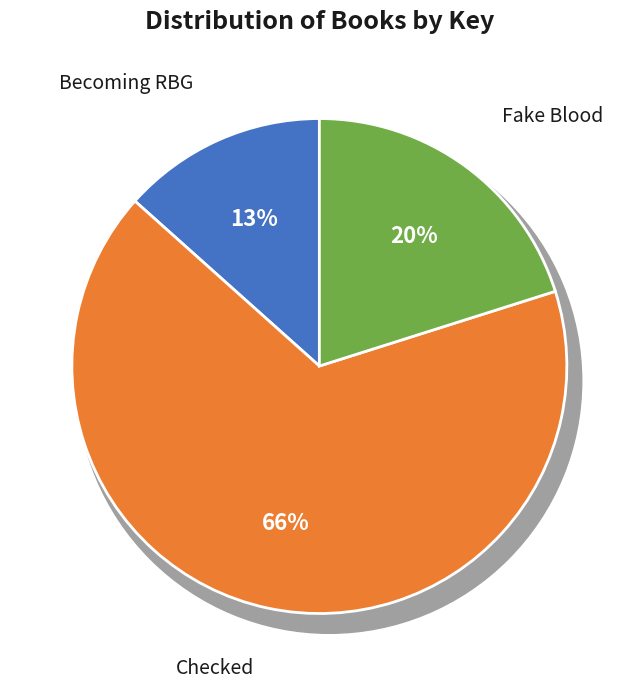

What is the smallest slice in the pie chart?

Becoming RBG